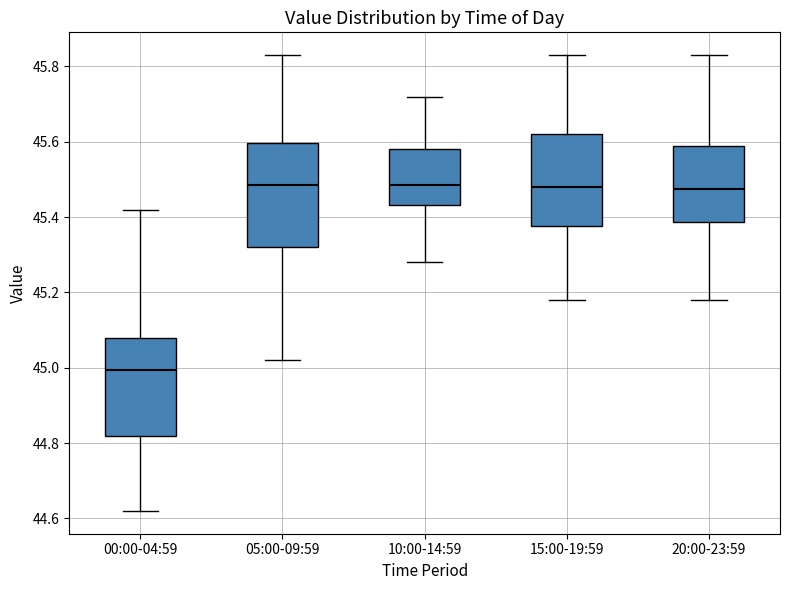

Reading left to right, transcribe this box plot: for each box, give where its median line is, the range the box spans, and where its two whiskers end, as read against the y-axis. The values are not printed on the chart, so give them approximately, as read against the axis.

00:00-04:59: median 45.00, box 44.82 to 45.08, whiskers 44.62 to 45.42
05:00-09:59: median 45.48, box 45.32 to 45.60, whiskers 45.02 to 45.84
10:00-14:59: median 45.48, box 45.44 to 45.58, whiskers 45.28 to 45.72
15:00-19:59: median 45.48, box 45.38 to 45.62, whiskers 45.18 to 45.84
20:00-23:59: median 45.48, box 45.38 to 45.58, whiskers 45.18 to 45.84